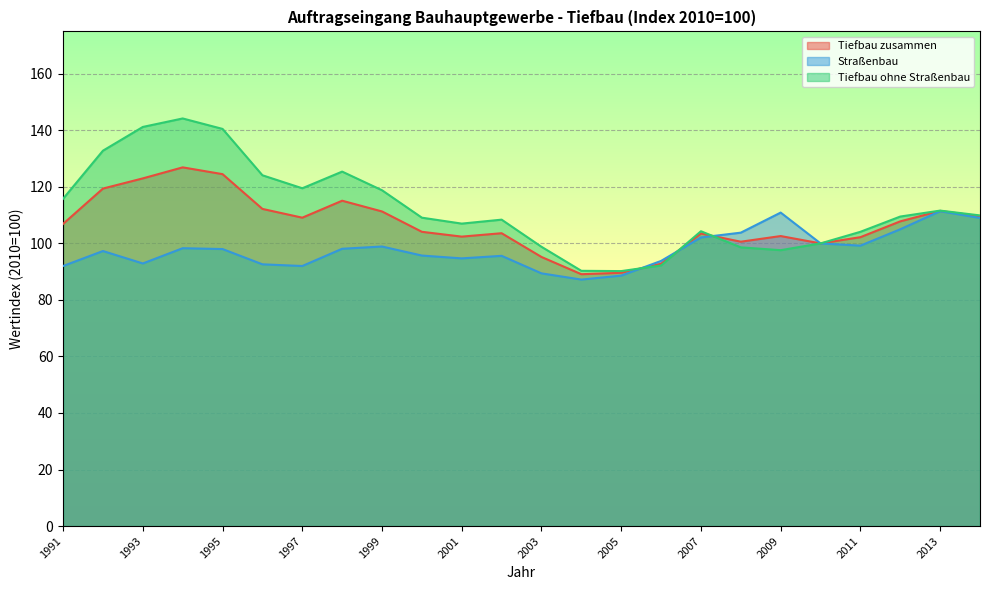

True or false: Straßenbau has more than 1 interior local peaks.

True